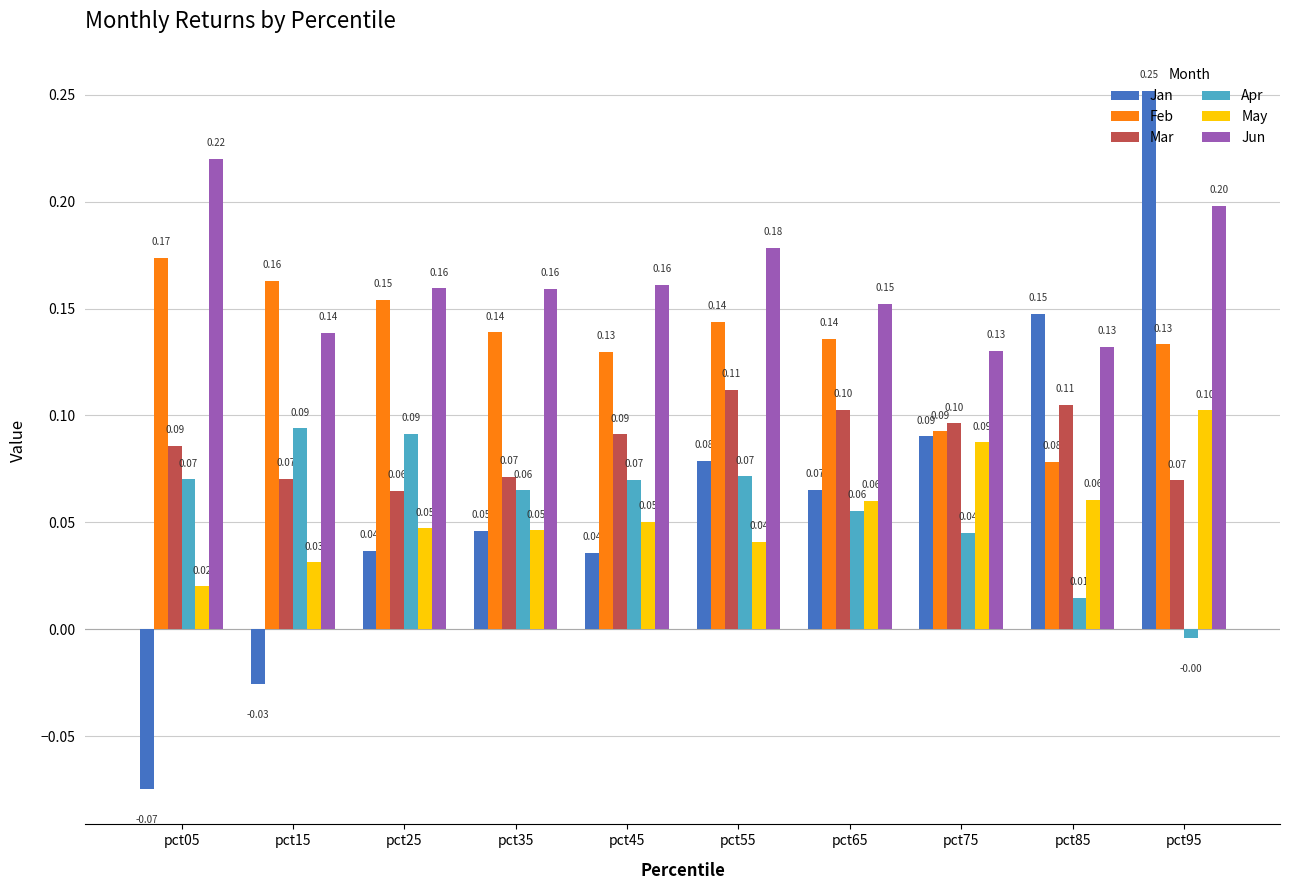

Which series has the largest range (max minus min)?

Jan